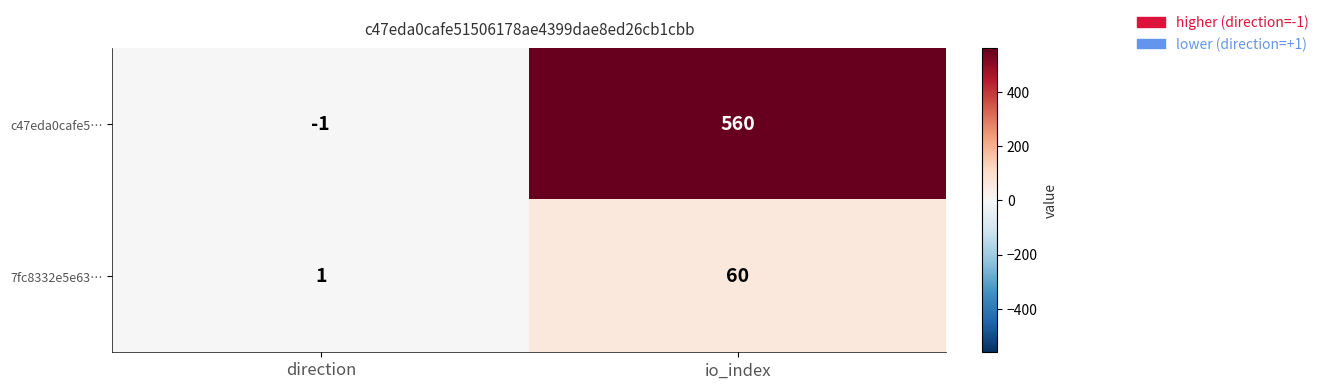

What is the difference between the maximum and minimum values in the c47eda0cafe5… series?

561